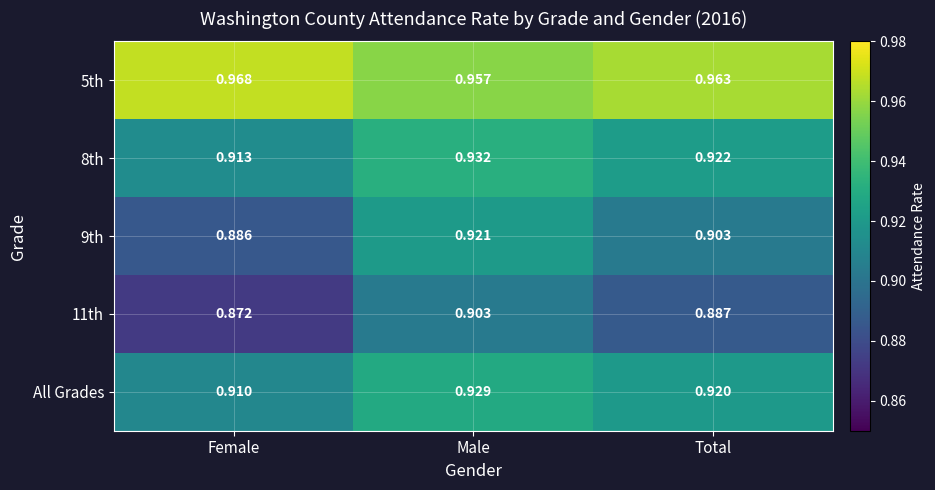

Between Female and Total, which series saw the biggest shift?

9th